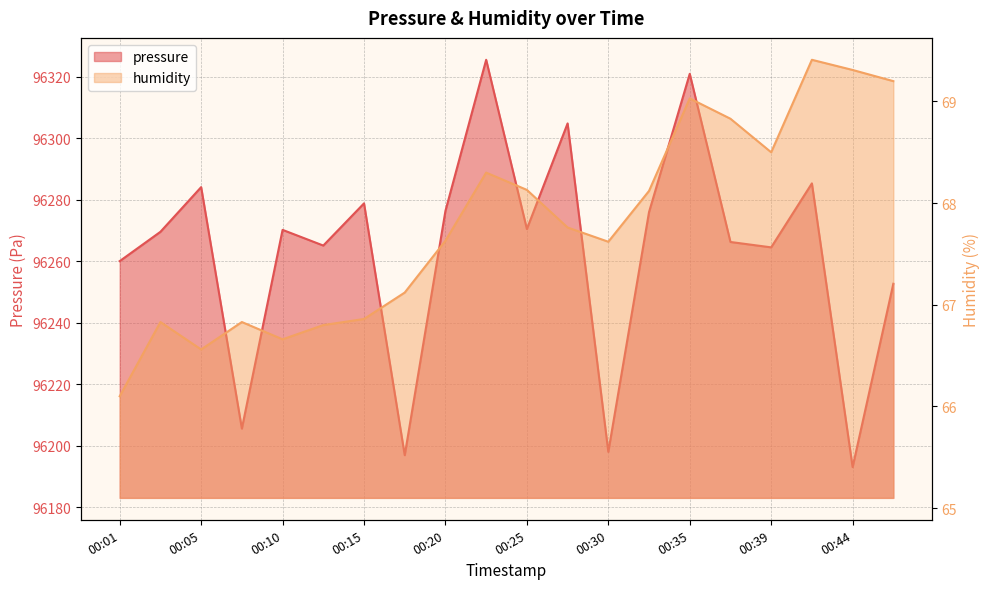

What is the sum of the humidity values at 00:32 and 00:08?

134.9